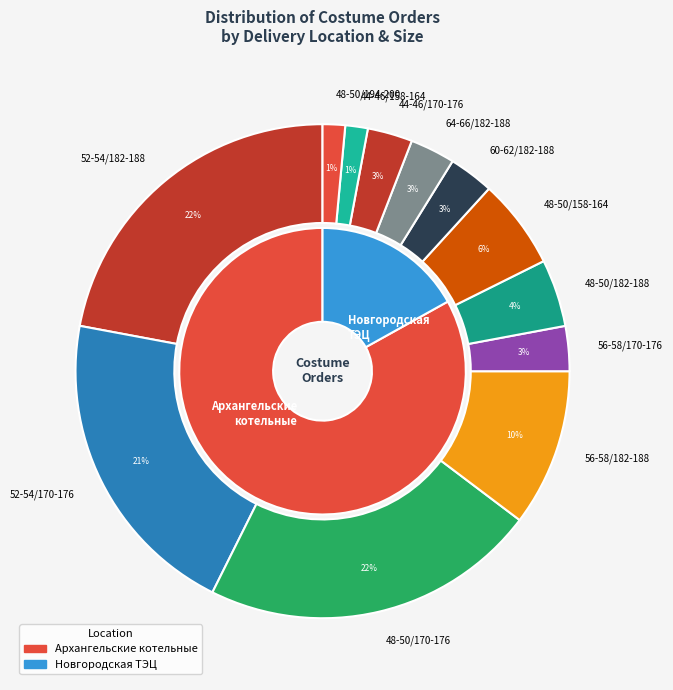

Is it true that 56-58/182-188 is 1% of the pie?

False